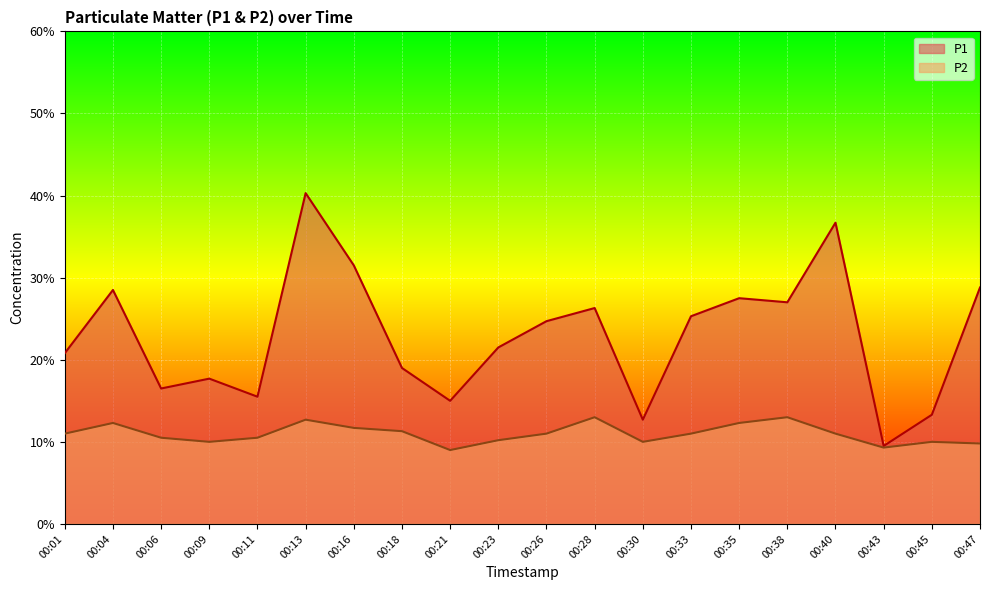

Reading right to left, what are all the values shown in this chart?

P1: 2.9	1.3	0.9	3.7	2.7	2.8	2.5	1.3	2.6	2.5	2.1	1.5	1.9	3.1	4.0	1.6	1.8	1.6	2.9	2.1
P2: 1.0	1.0	0.9	1.1	1.3	1.2	1.1	1.0	1.3	1.1	1.0	0.9	1.1	1.2	1.3	1.1	1.0	1.1	1.2	1.1